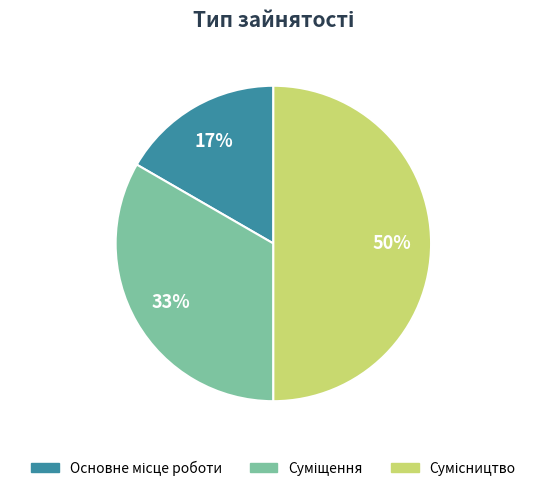

To the nearest percent, what is the difference between the largest and smallest slice percentages?

33%